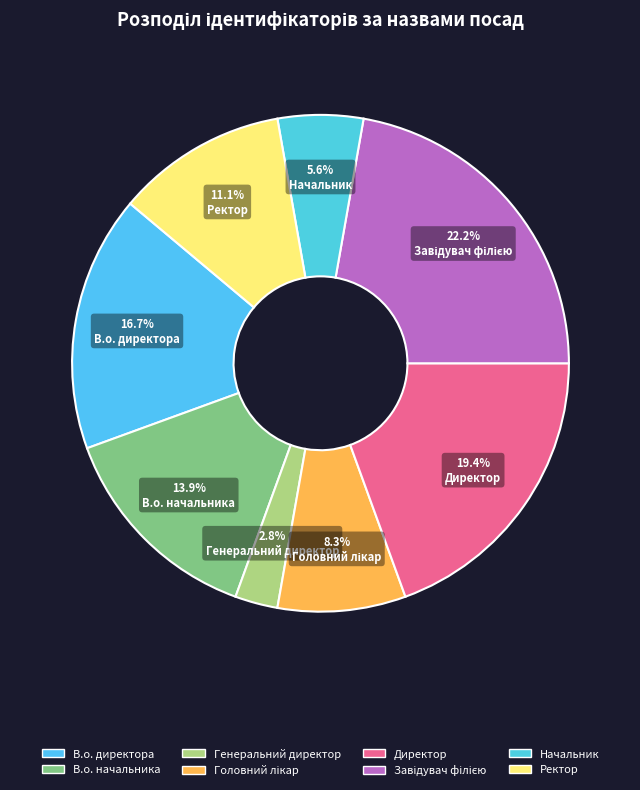

To the nearest percent, what is the difference between the Завідувач філією and Директор slice percentages?

3%